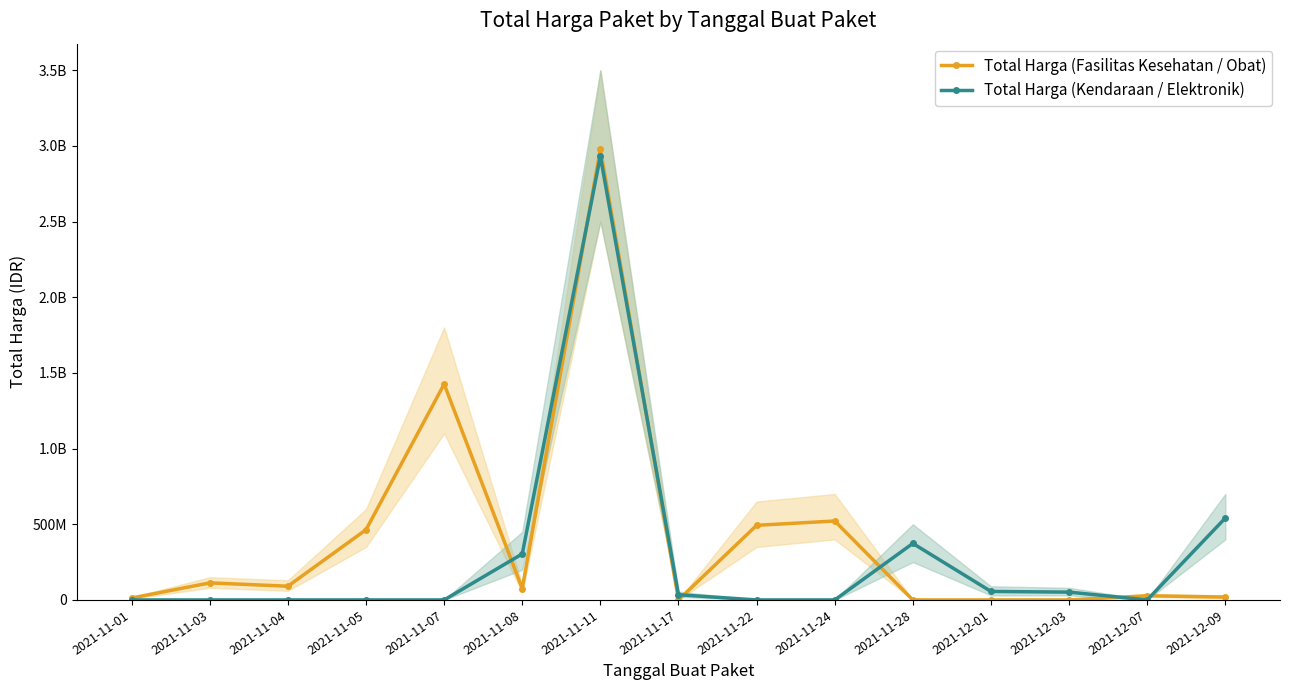

Reading right to left, what are all the values shown in this chart?

Total Harga (Fasilitas Kesehatan / Obat): 2021-12-09=18900000	2021-12-07=27412000	2021-12-03=0	2021-12-01=0	2021-11-28=0	2021-11-24=521459200	2021-11-22=493000000	2021-11-17=0	2021-11-11=2978963240	2021-11-08=74893960	2021-11-07=1425867900	2021-11-05=464002100	2021-11-04=90671075	2021-11-03=112661270	2021-11-01=12787500
Total Harga (Kendaraan / Elektronik): 2021-12-09=541071000	2021-12-07=0	2021-12-03=51601000	2021-12-01=56152800	2021-11-28=373404000	2021-11-24=0	2021-11-22=0	2021-11-17=34292000	2021-11-11=2931562000	2021-11-08=304143000	2021-11-07=0	2021-11-05=0	2021-11-04=0	2021-11-03=0	2021-11-01=0